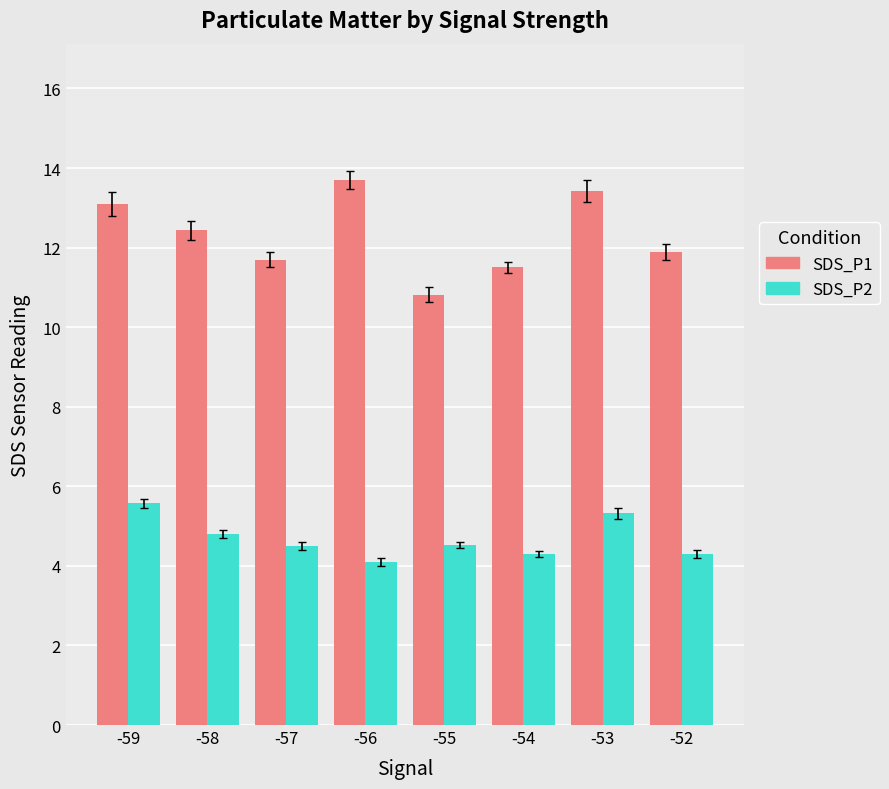

What is the total value across all series at -53?

18.8